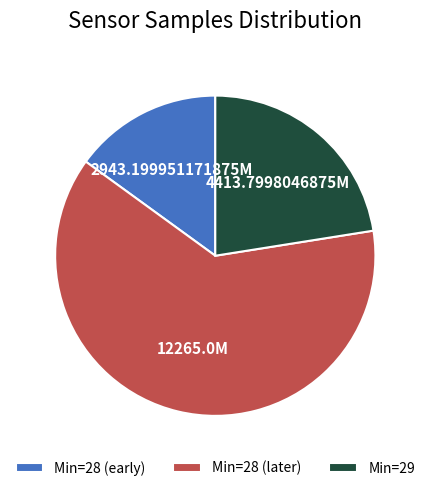

Does any single category account for the majority?

Yes